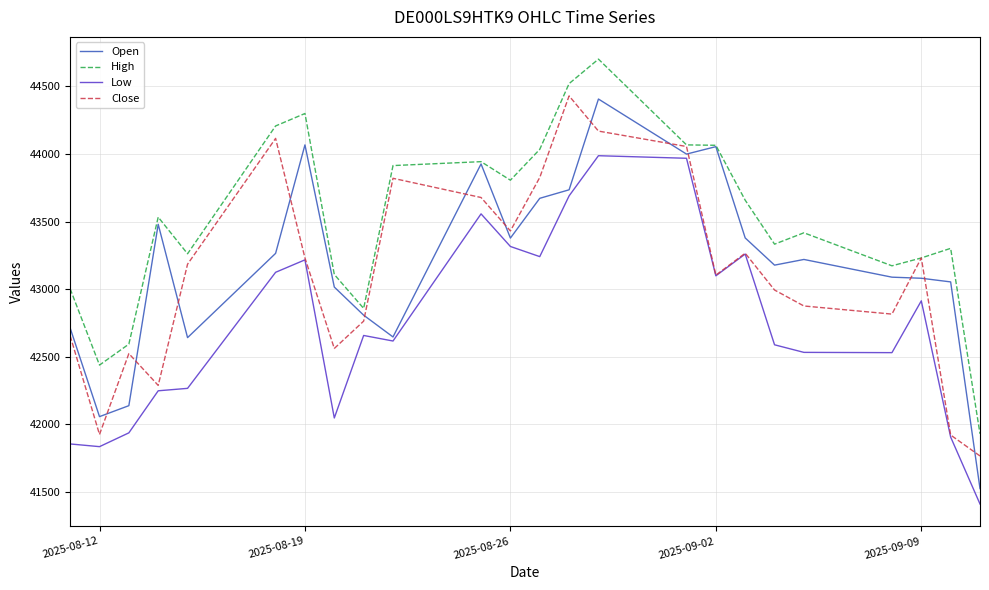

What is the greatest value displayed?

44701